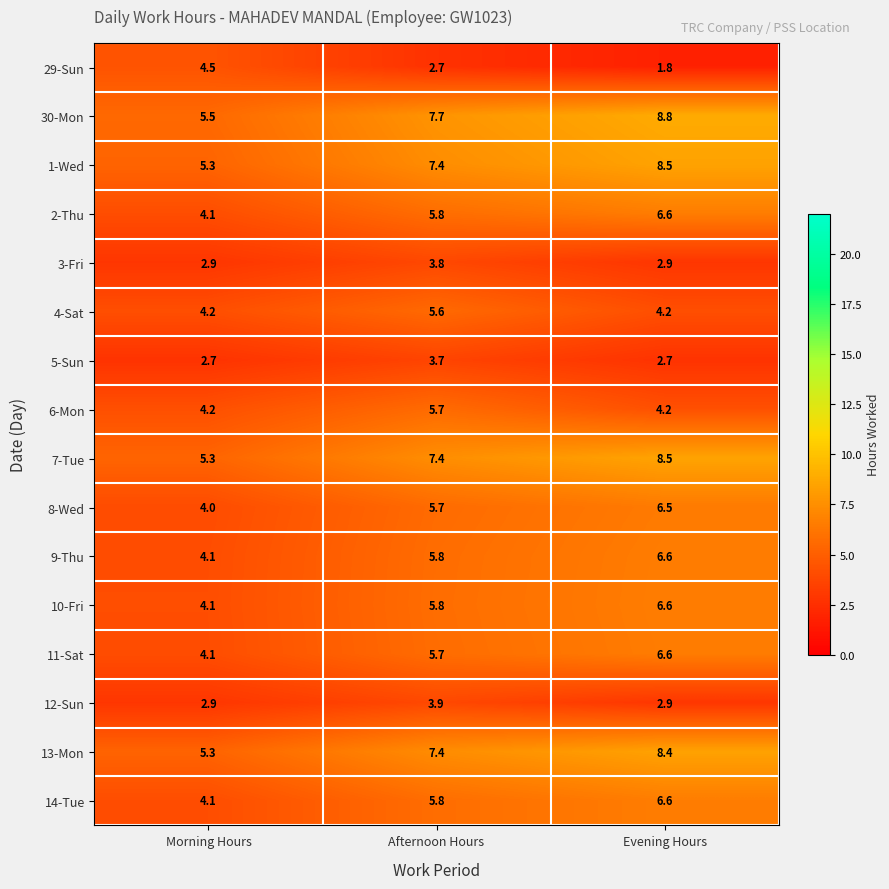

Rank the categories by 7-Tue value from lowest to highest.

Morning Hours, Afternoon Hours, Evening Hours